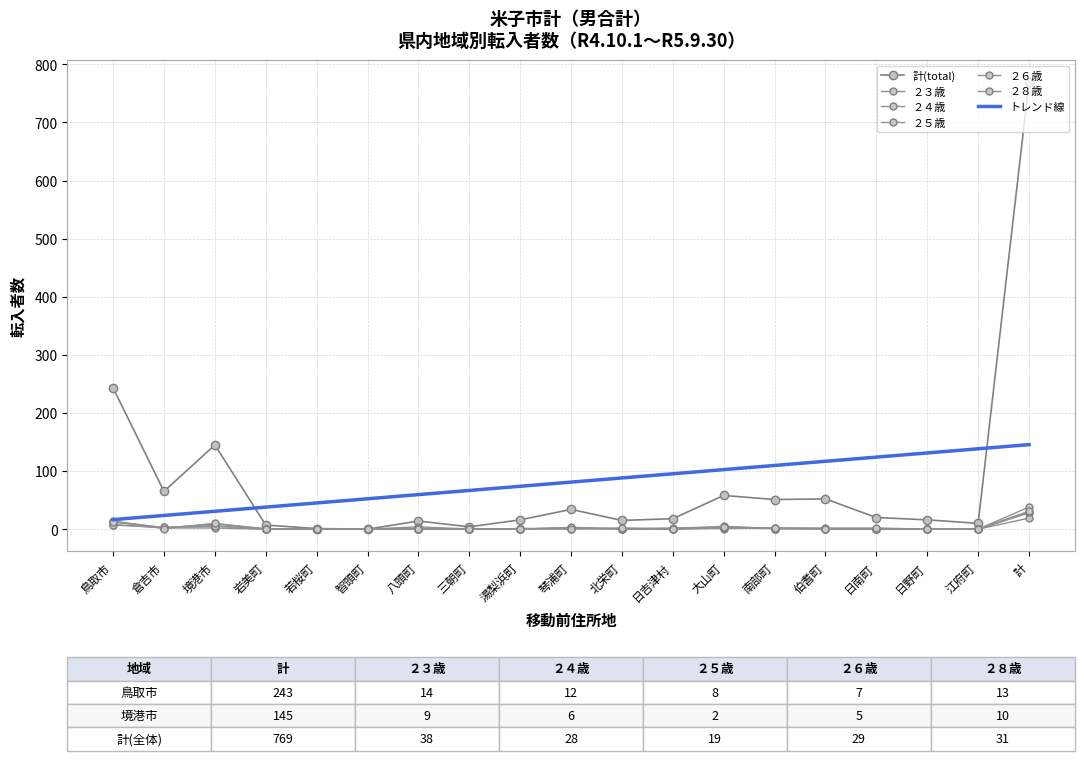

Which series has the widest spread of values?

計(total)